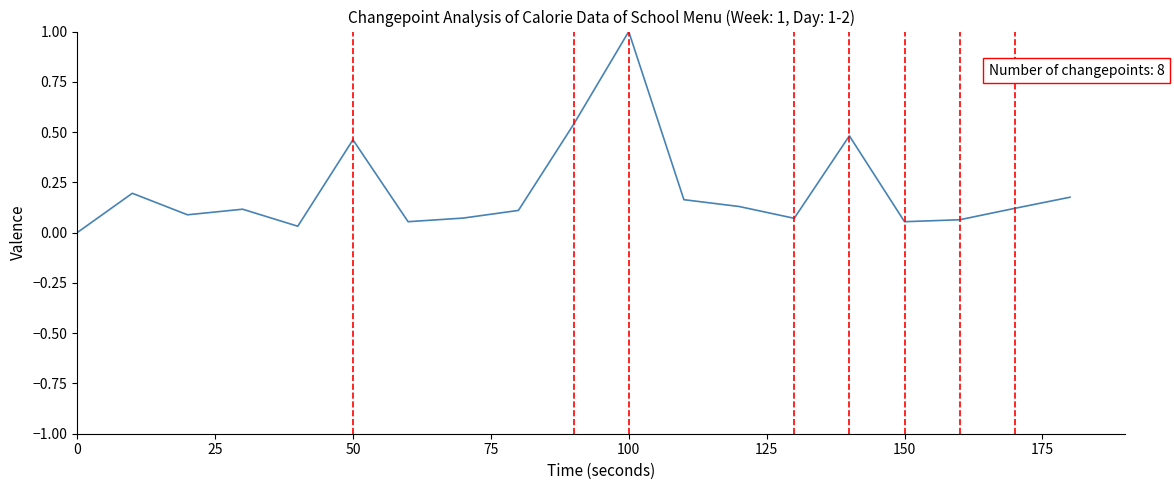

What is the maximum value shown in the chart?

1.0